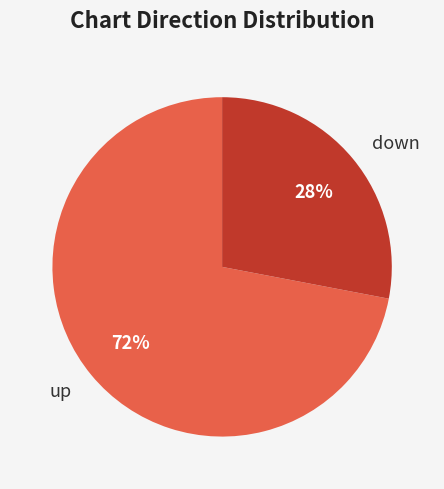

Is the sum of down and up greater than half?

Yes